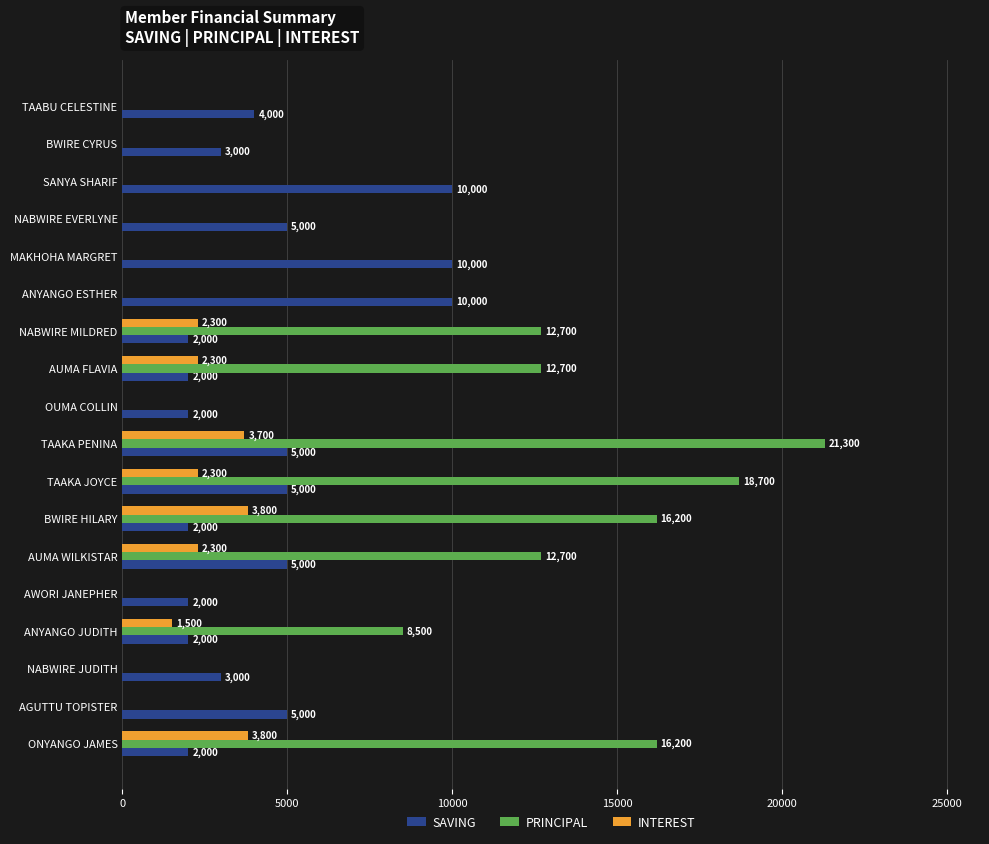

What are all the series names shown in the legend?

SAVING, PRINCIPAL, INTEREST